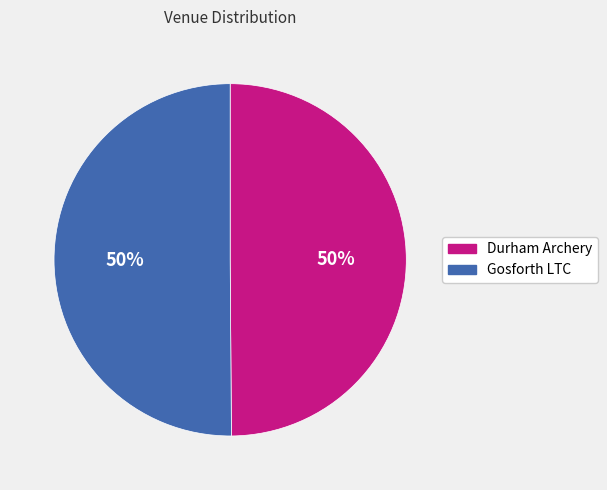

To the nearest percent, what portion does Durham Archery represent?

50%